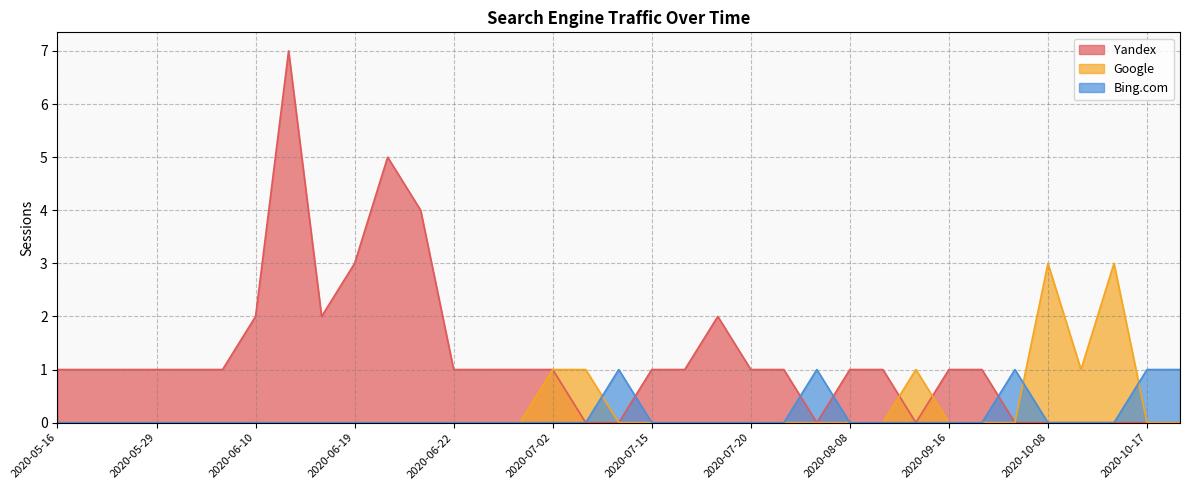

Reading left to right, extract all data points from this chart.

Yandex: 2020-10-23=0	2020-10-17=0	2020-10-14=0	2020-10-12=0	2020-10-08=0	2020-10-06=0	2020-09-18=1	2020-09-16=1	2020-09-11=0	2020-08-10=1	2020-08-08=1	2020-07-30=0	2020-07-29=1	2020-07-20=1	2020-07-17=2	2020-07-16=1	2020-07-15=1	2020-07-10=0	2020-07-05=0	2020-07-02=1	2020-07-01=1	2020-06-27=1	2020-06-22=1	2020-06-21=4	2020-06-20=5	2020-06-19=3	2020-06-18=2	2020-06-17=7	2020-06-10=2	2020-06-09=1	2020-06-08=1	2020-05-29=1	2020-05-24=1	2020-05-22=1	2020-05-16=1
Google: 2020-10-23=0	2020-10-17=0	2020-10-14=3	2020-10-12=1	2020-10-08=3	2020-10-06=0	2020-09-18=0	2020-09-16=0	2020-09-11=1	2020-08-10=0	2020-08-08=0	2020-07-30=0	2020-07-29=0	2020-07-20=0	2020-07-17=0	2020-07-16=0	2020-07-15=0	2020-07-10=0	2020-07-05=1	2020-07-02=1	2020-07-01=0	2020-06-27=0	2020-06-22=0	2020-06-21=0	2020-06-20=0	2020-06-19=0	2020-06-18=0	2020-06-17=0	2020-06-10=0	2020-06-09=0	2020-06-08=0	2020-05-29=0	2020-05-24=0	2020-05-22=0	2020-05-16=0
Bing.com: 2020-10-23=1	2020-10-17=1	2020-10-14=0	2020-10-12=0	2020-10-08=0	2020-10-06=1	2020-09-18=0	2020-09-16=0	2020-09-11=0	2020-08-10=0	2020-08-08=0	2020-07-30=1	2020-07-29=0	2020-07-20=0	2020-07-17=0	2020-07-16=0	2020-07-15=0	2020-07-10=1	2020-07-05=0	2020-07-02=0	2020-07-01=0	2020-06-27=0	2020-06-22=0	2020-06-21=0	2020-06-20=0	2020-06-19=0	2020-06-18=0	2020-06-17=0	2020-06-10=0	2020-06-09=0	2020-06-08=0	2020-05-29=0	2020-05-24=0	2020-05-22=0	2020-05-16=0